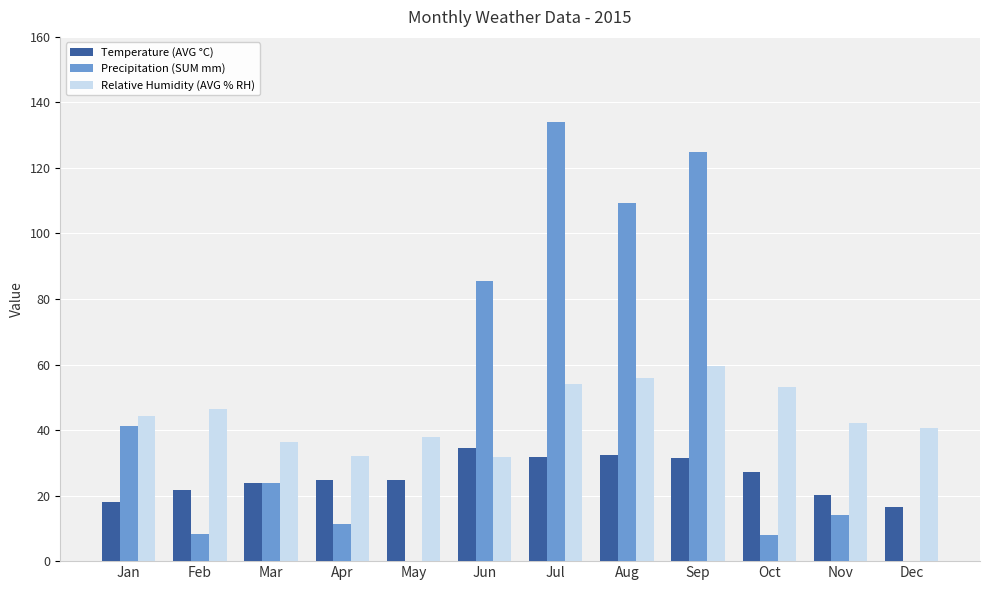

The Temperature (AVG °C) series shows 16.5 at Dec. True or false?

True